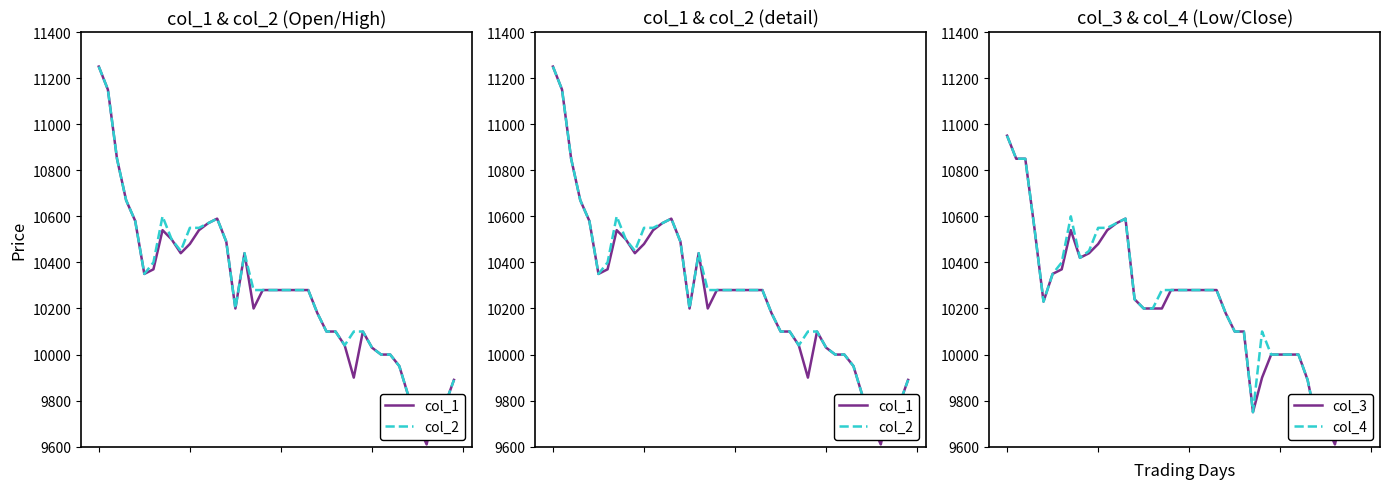

The value of col_1 at 35 is 9700. True or false?

True